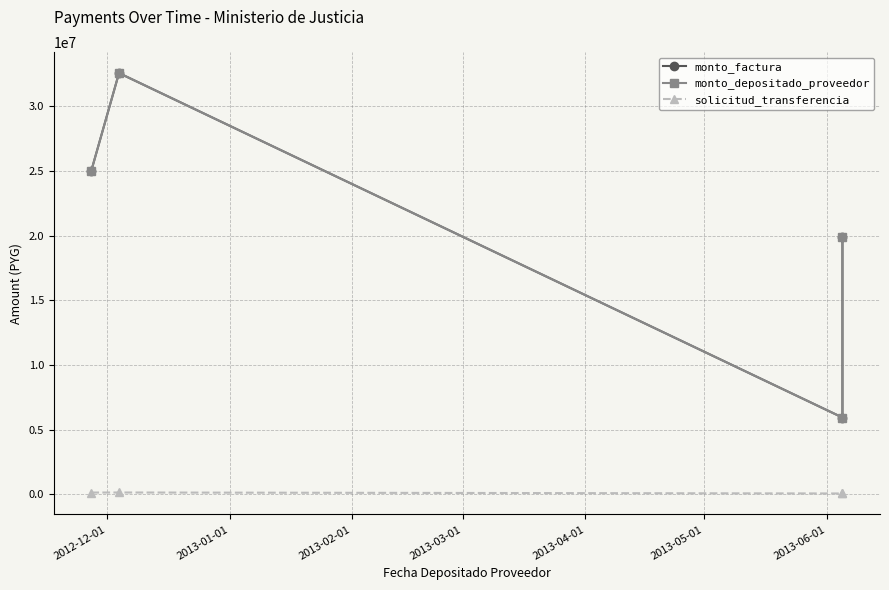

Reading left to right, what are all the values shown in this chart?

monto_factura: 25014312	32559576	5929392	19877760
monto_depositado_proveedor: 25014312	32559576	5929392	19877760
solicitud_transferencia: 130930	135173	58705	58705